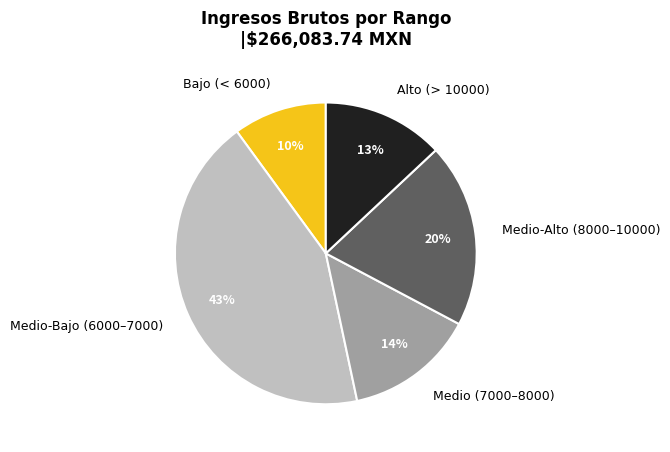

What is the largest slice in the pie chart?

Medio-Bajo (6000–7000)